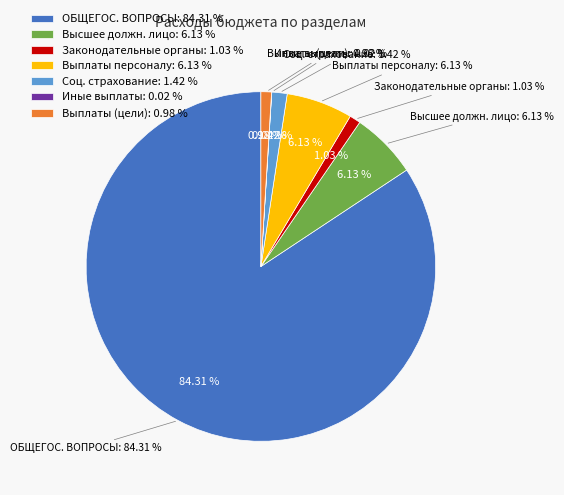

To the nearest percent, what portion does Взносы по обязательному социальному страхованию represent?

1%